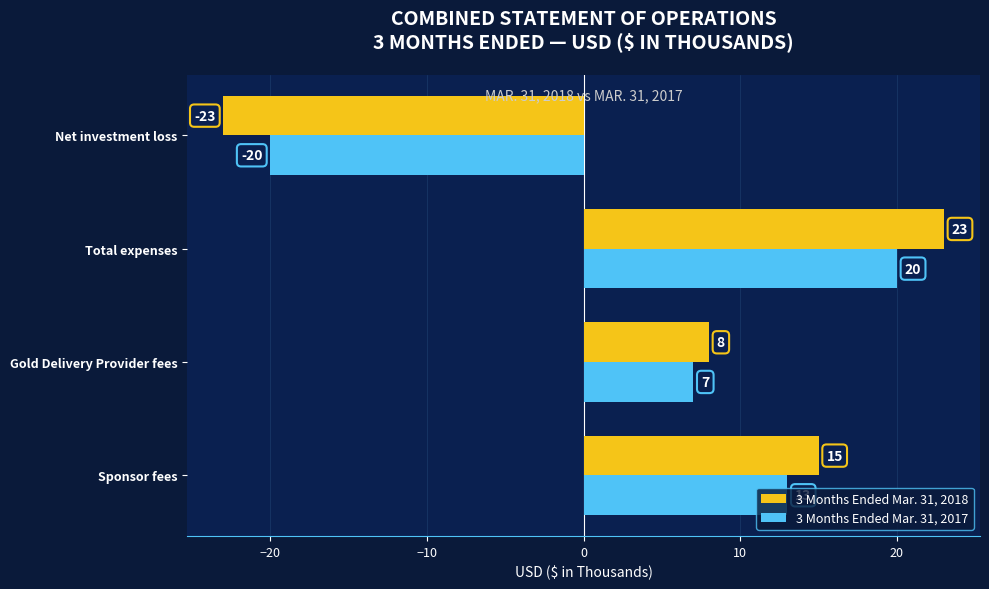

How many data points does each series have?

4